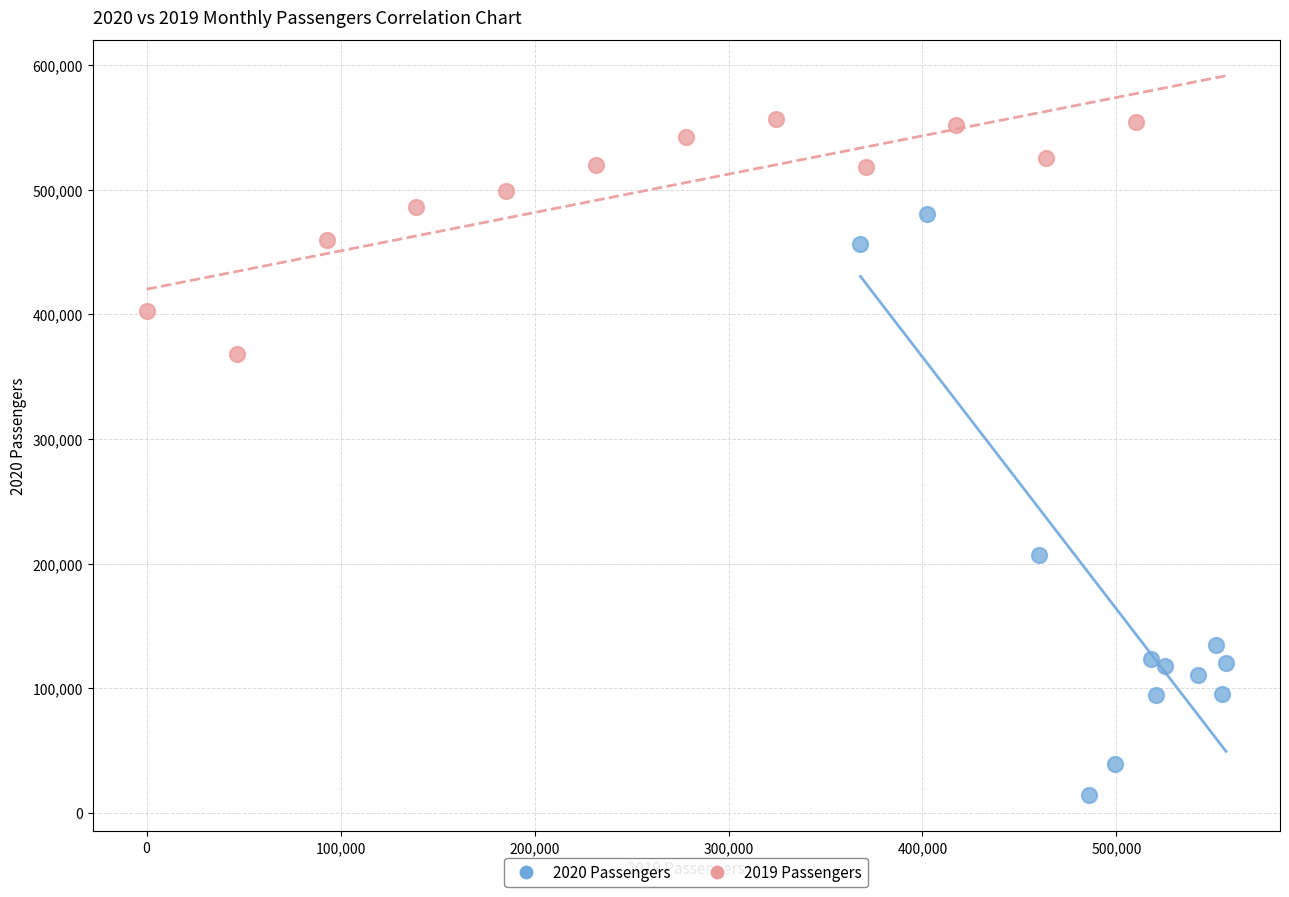

Which series contains the highest Y value?

2019 Passengers